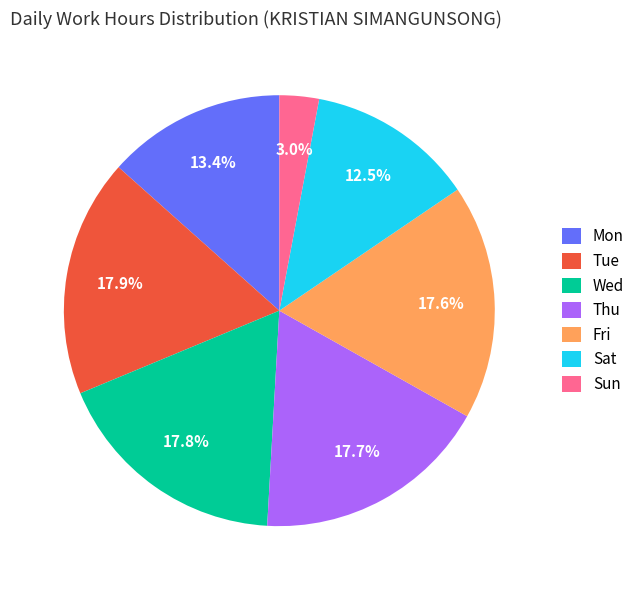

What portion of the pie excludes Fri?

82.4%